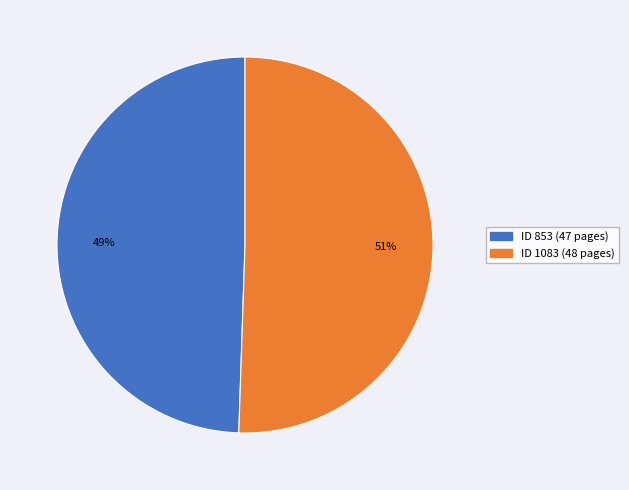

Is there any slice that represents more than half of the pie?

Yes